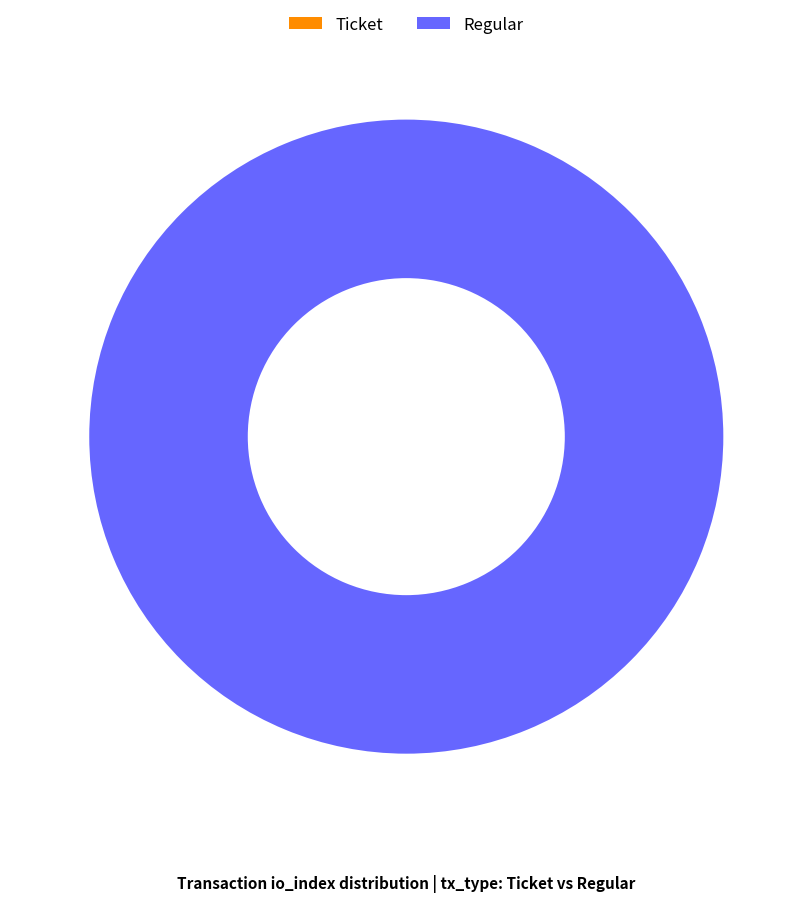

Rank the categories by value from lowest to highest.

Ticket, Regular